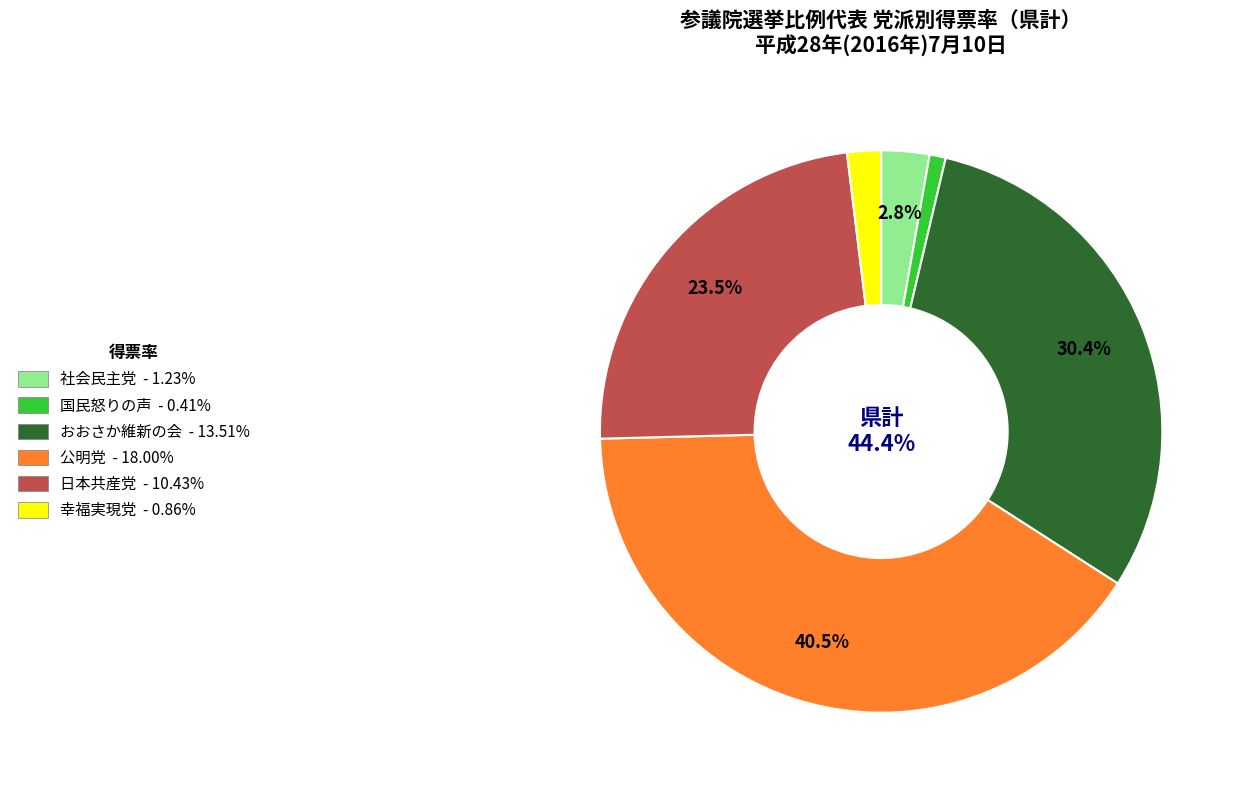

Which category has the smallest portion of the pie?

国民怒りの声